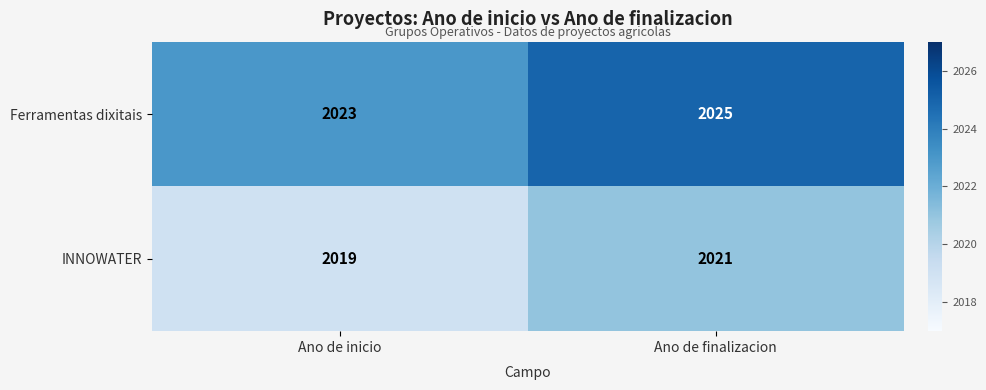

List the series in order of their overall mean, lowest first.

INNOWATER, Ferramentas dixitais